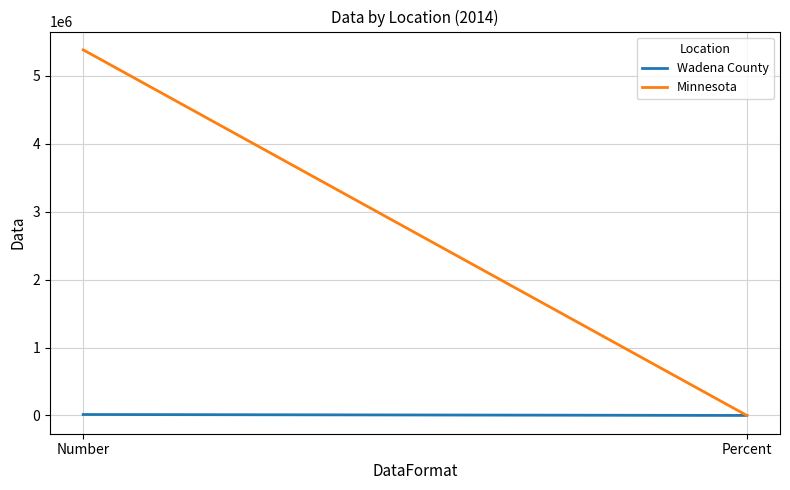

What position from the right is Number?

2